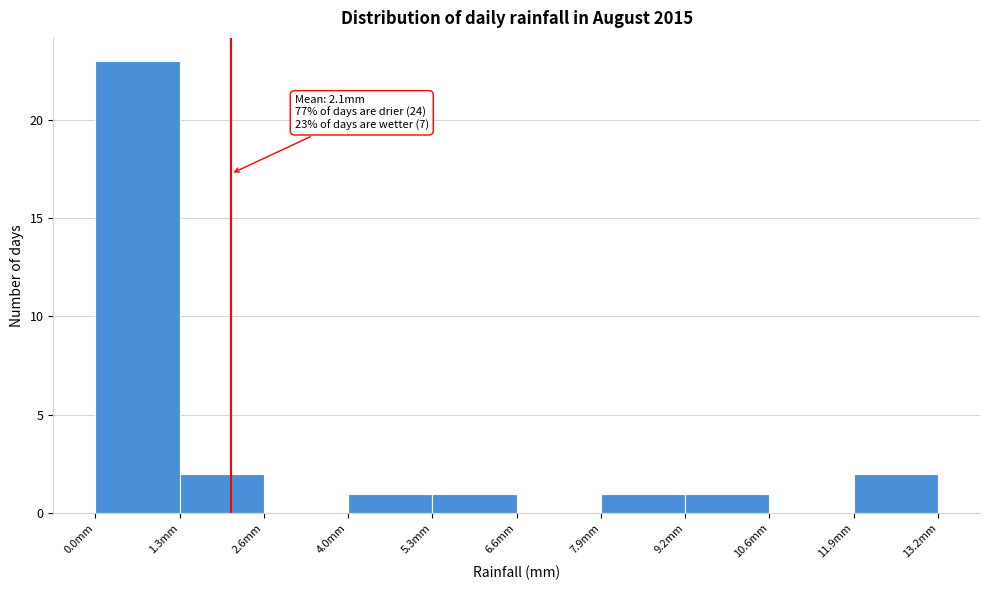

Over which range of the x-axis is the bar tallest?

0.00 to 1.32